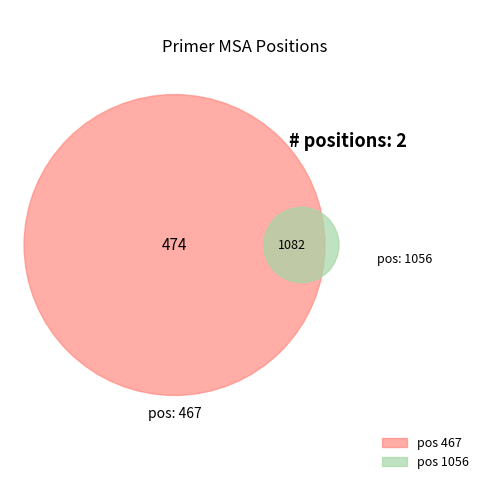

Is it true that 467 is 22% of the pie?

False